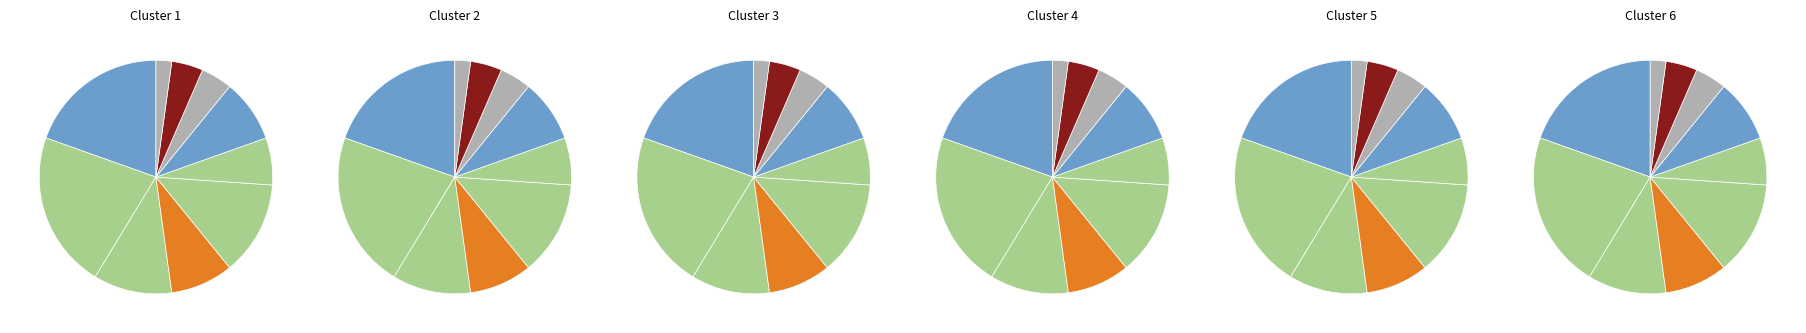

What percentage is NOT represented by Licuadoras y exprimidoras domesticas?

87.0%